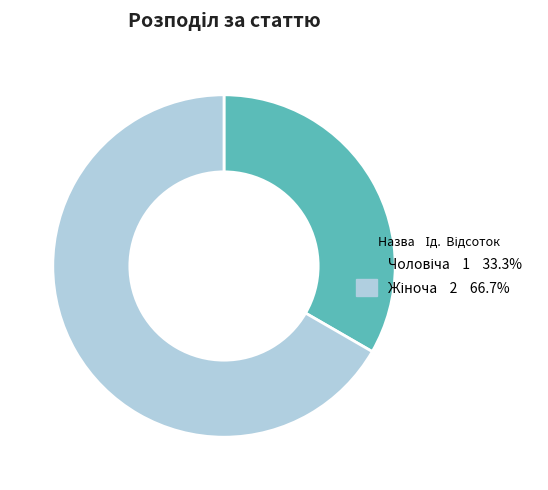

Is there a majority slice in this chart?

Yes